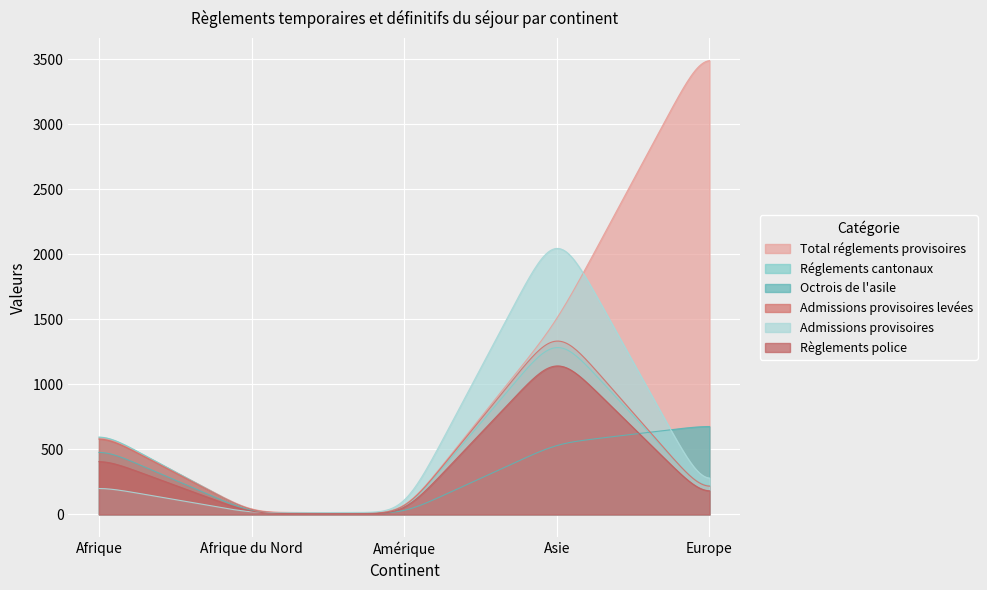

What is the smallest value displayed?

4.3